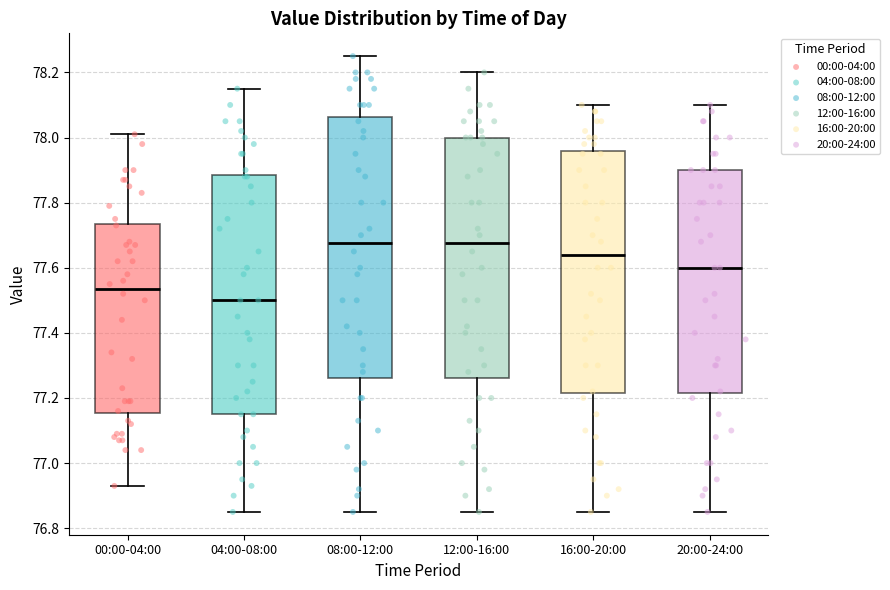

Where does the lower whisker of the box for 12:00-16:00 end on the y-axis? The values are not printed on the chart, so give them approximately, as read against the axis.

76.86